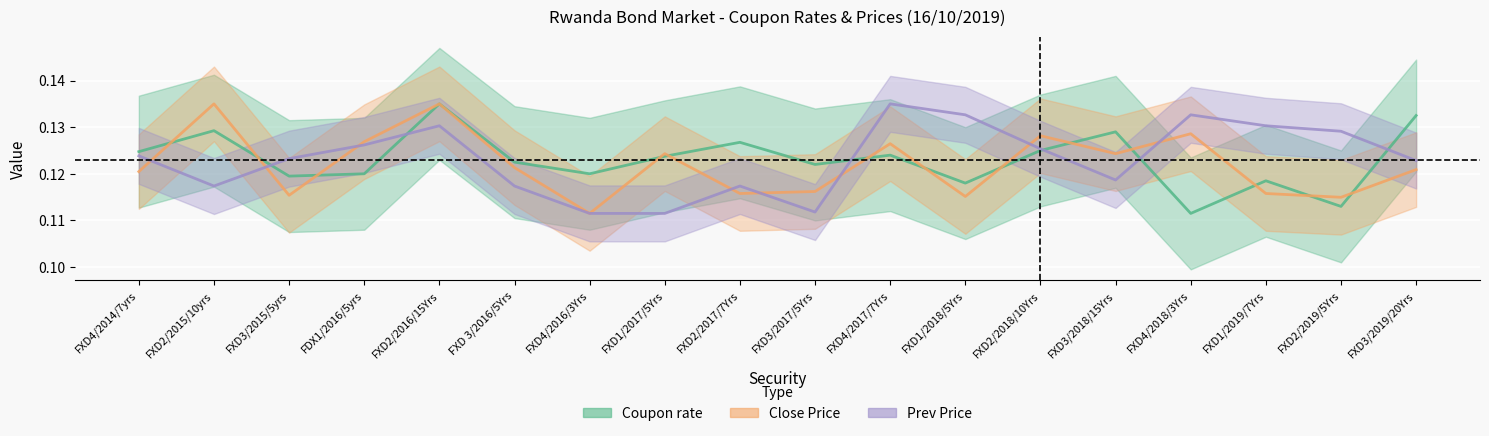

Reading right to left, transcribe all the data shown in this chart.

Coupon rate: FXD3/2019/20Yrs=0.1	FXD2/2019/5Yrs=0.1	FXD1/2019/7Yrs=0.1	FXD4/2018/3Yrs=0.1	FXD3/2018/15Yrs=0.1	FXD2/2018/10Yrs=0.1	FXD1/2018/5Yrs=0.1	FXD4/2017/7Yrs=0.1	FXD3/2017/5Yrs=0.1	FXD2/2017/7Yrs=0.1	FXD1/2017/5Yrs=0.1	FXD4/2016/3Yrs=0.1	FXD 3/2016/5Yrs=0.1	FXD2/2016/15Yrs=0.1	FDX1/2016/5yrs=0.1	FXD3/2015/5yrs=0.1	FXD2/2015/10yrs=0.1	FXD4/2014/7yrs=0.1
Close Price: FXD3/2019/20Yrs=0.1	FXD2/2019/5Yrs=0.1	FXD1/2019/7Yrs=0.1	FXD4/2018/3Yrs=0.1	FXD3/2018/15Yrs=0.1	FXD2/2018/10Yrs=0.1	FXD1/2018/5Yrs=0.1	FXD4/2017/7Yrs=0.1	FXD3/2017/5Yrs=0.1	FXD2/2017/7Yrs=0.1	FXD1/2017/5Yrs=0.1	FXD4/2016/3Yrs=0.1	FXD 3/2016/5Yrs=0.1	FXD2/2016/15Yrs=0.1	FDX1/2016/5yrs=0.1	FXD3/2015/5yrs=0.1	FXD2/2015/10yrs=0.1	FXD4/2014/7yrs=0.1
Prev Price: FXD3/2019/20Yrs=0.1	FXD2/2019/5Yrs=0.1	FXD1/2019/7Yrs=0.1	FXD4/2018/3Yrs=0.1	FXD3/2018/15Yrs=0.1	FXD2/2018/10Yrs=0.1	FXD1/2018/5Yrs=0.1	FXD4/2017/7Yrs=0.1	FXD3/2017/5Yrs=0.1	FXD2/2017/7Yrs=0.1	FXD1/2017/5Yrs=0.1	FXD4/2016/3Yrs=0.1	FXD 3/2016/5Yrs=0.1	FXD2/2016/15Yrs=0.1	FDX1/2016/5yrs=0.1	FXD3/2015/5yrs=0.1	FXD2/2015/10yrs=0.1	FXD4/2014/7yrs=0.1